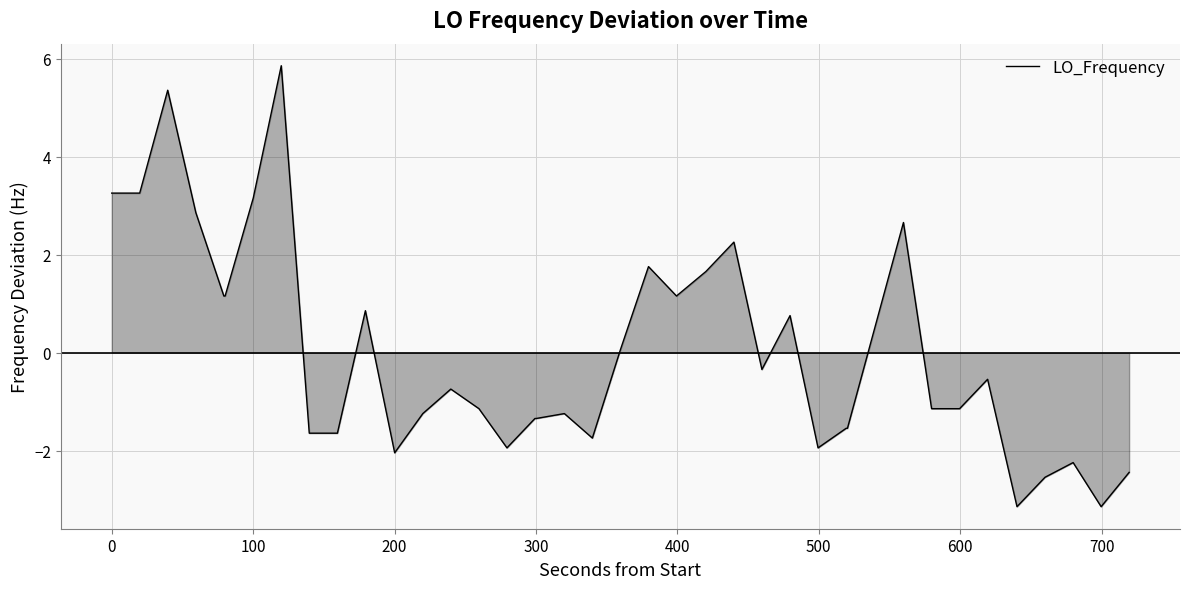

What is the maximum value shown in the chart?

5.9